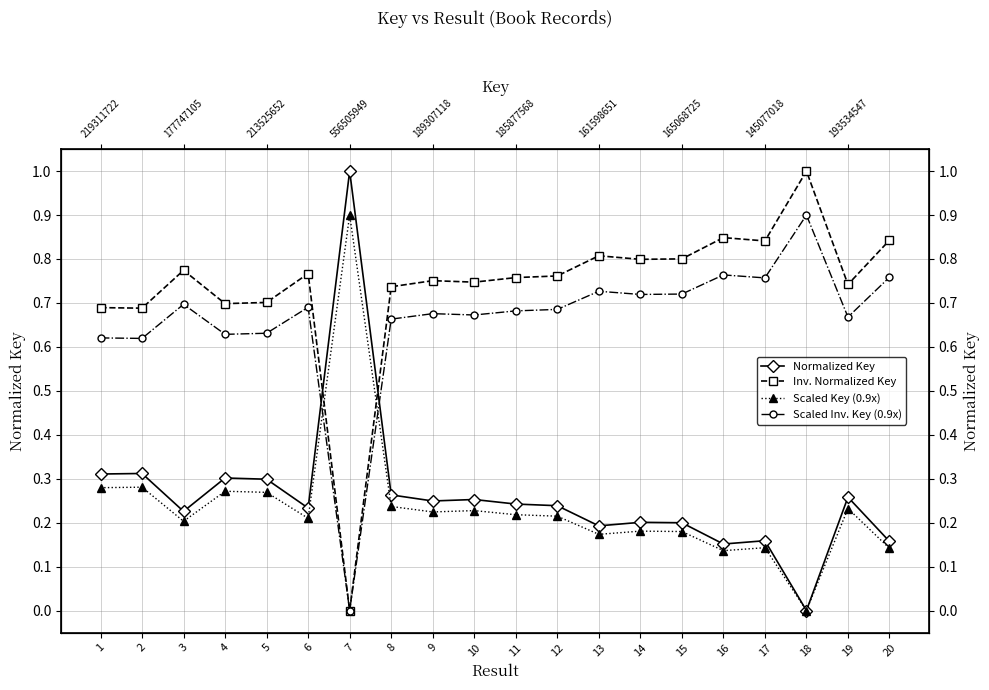

Is it true that Normalized Key equals 1.6 at 7?

False